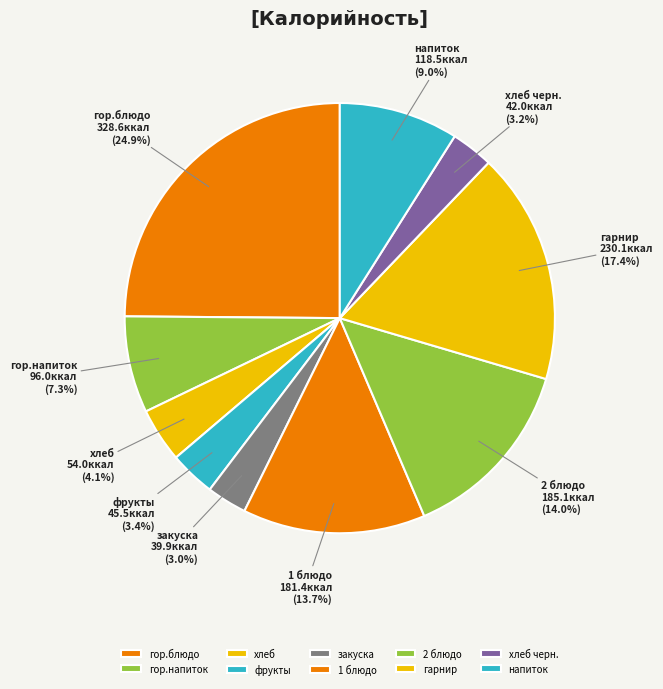

Count the number of slices in the pie.

10